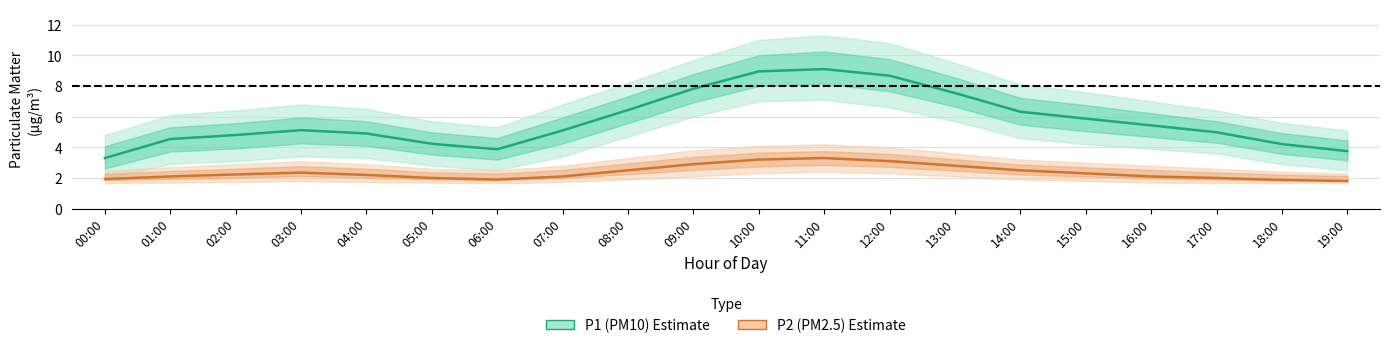

What is the spread (max minus min) of values at 11:00?

5.8